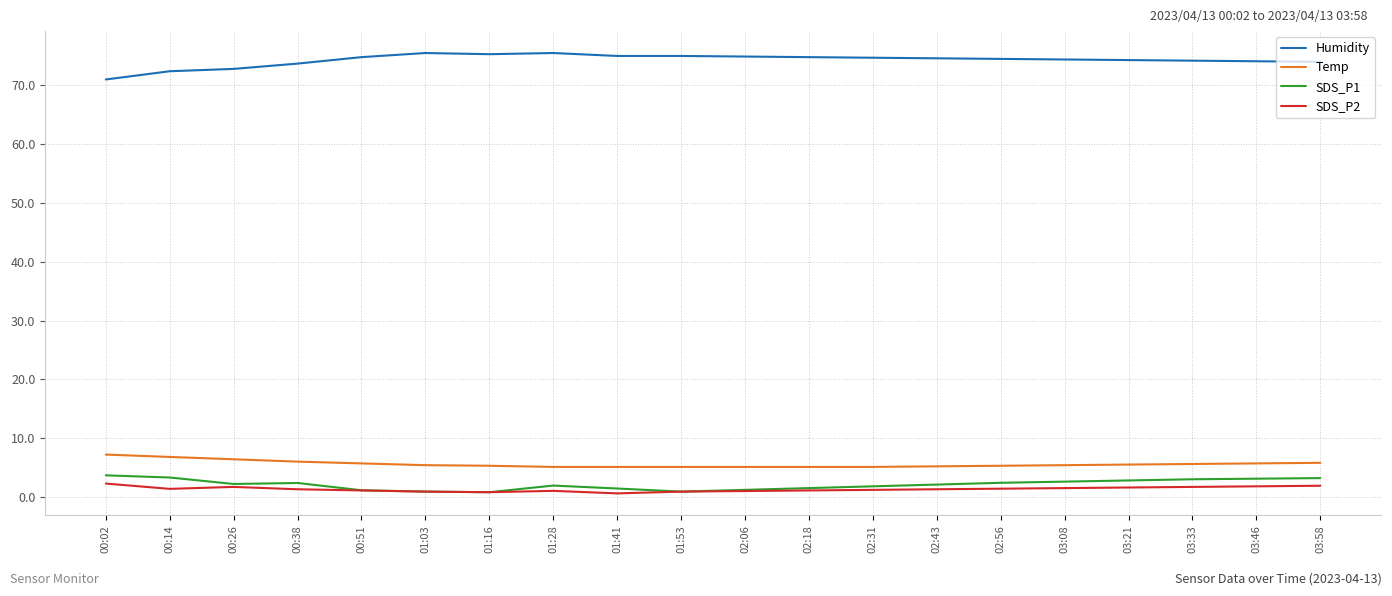

What is the minimum value for Temp?

5.1